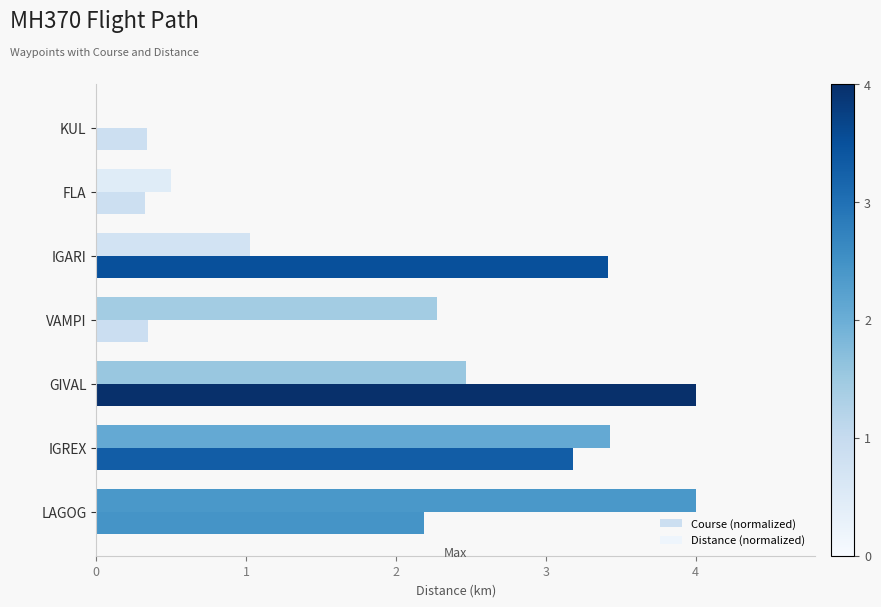

At which label is Distance (normalized) closest to 2?

VAMPI